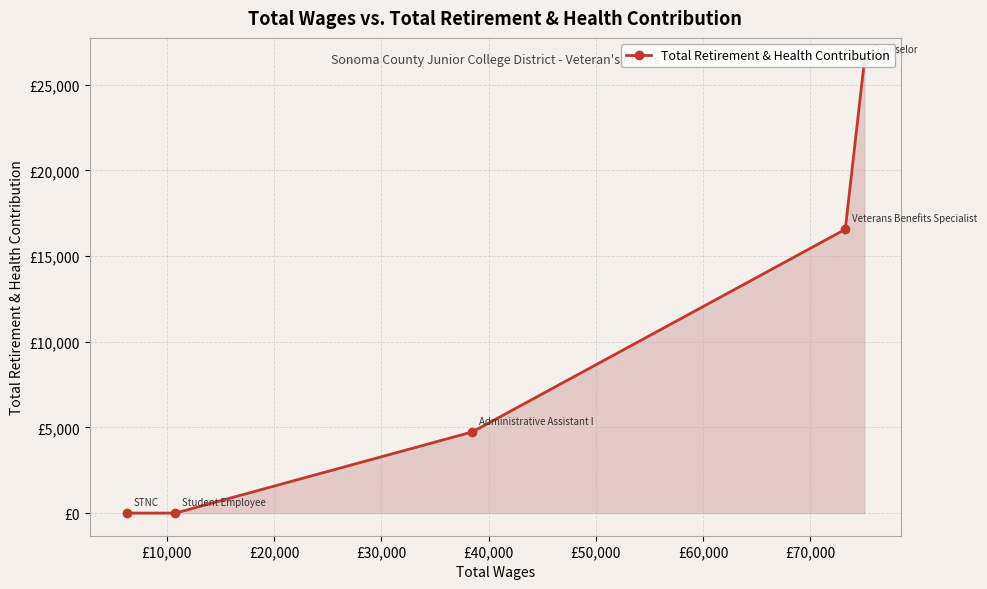

Does the chart display data point markers on the line(s)?

Yes